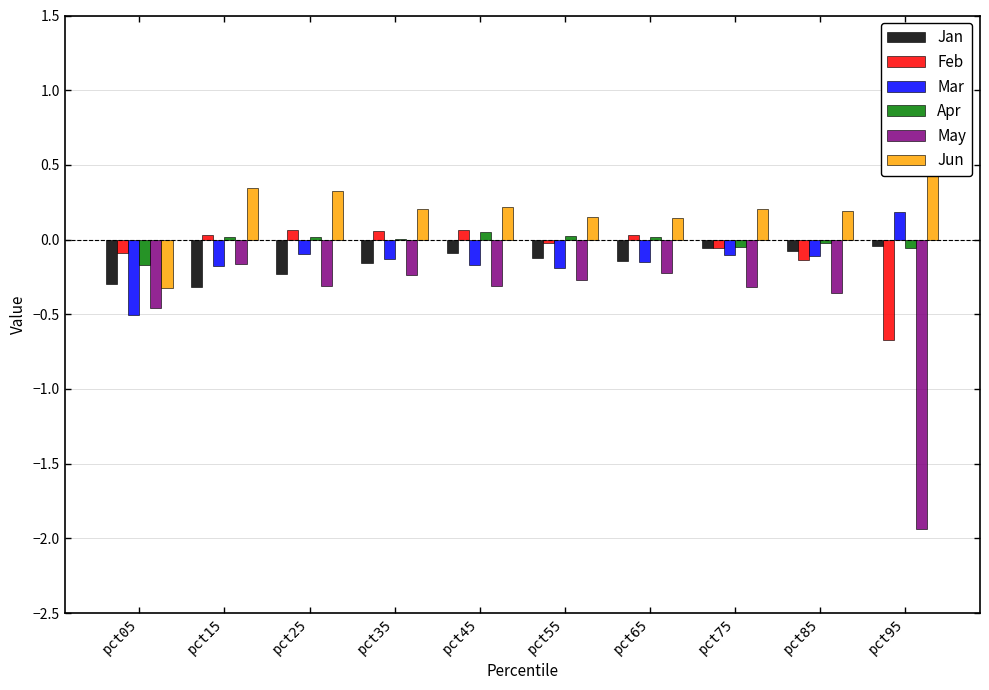

List the labels in order of Apr value, smallest first.

pct05, pct95, pct75, pct85, pct35, pct15, pct65, pct25, pct55, pct45